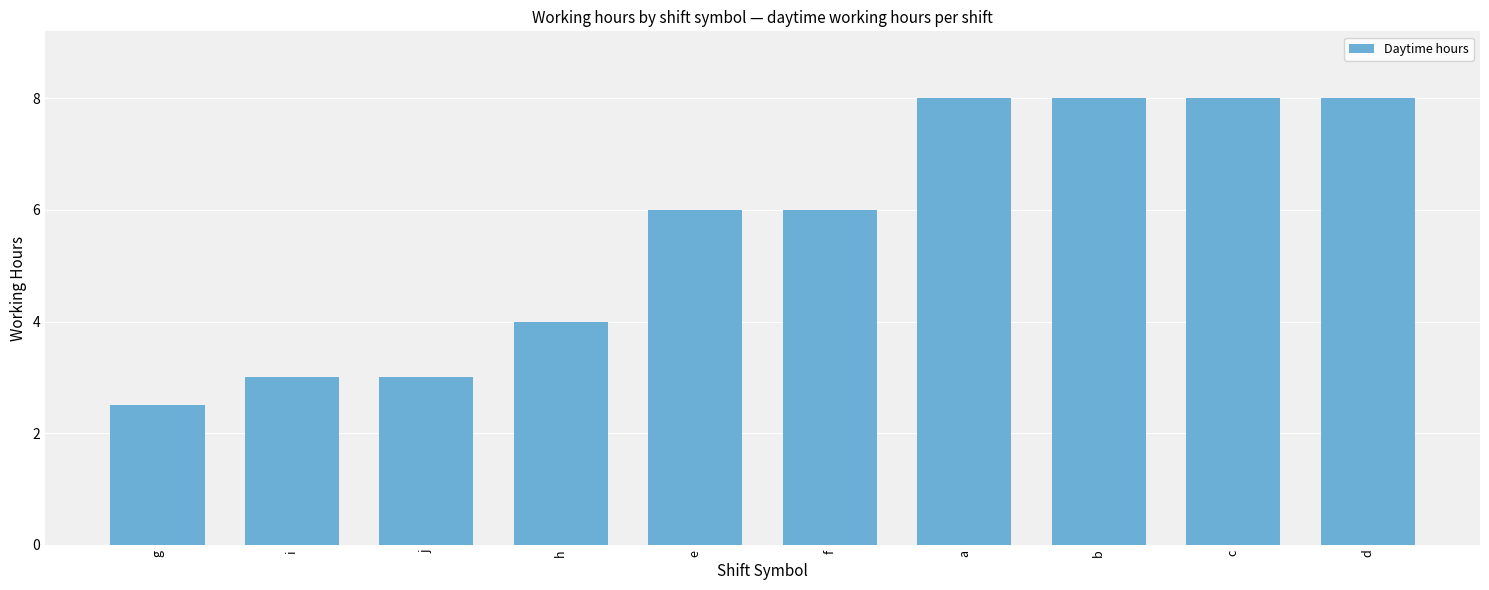

What is the sum of all values?

56.5